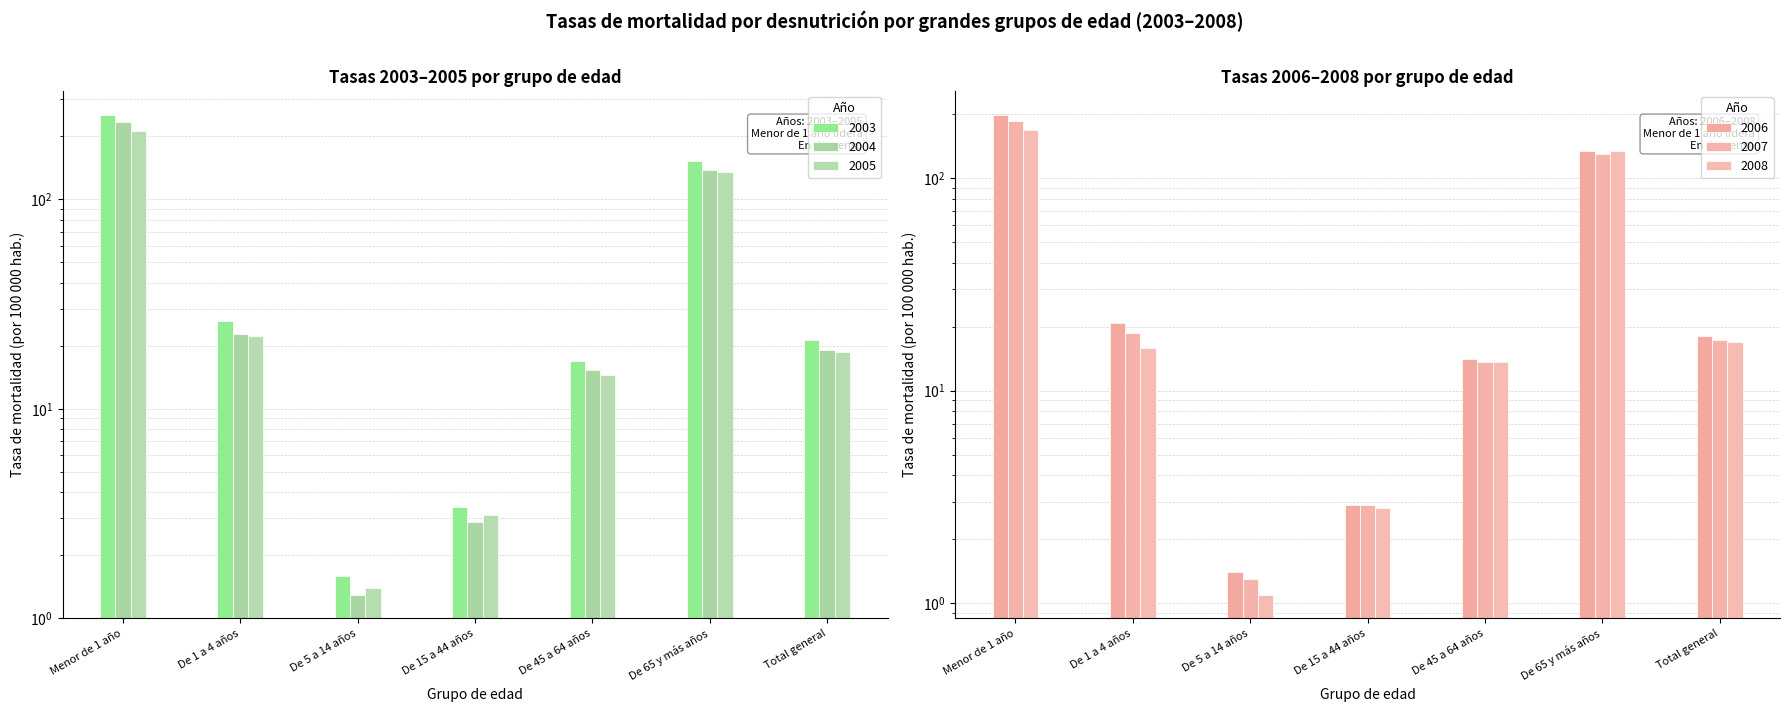

List the labels in order of 2005 value, smallest first.

De 5 a 14 años, De 15 a 44 años, De 45 a 64 años, Total general, De 1 a 4 años, De 65 y más años, Menor de 1 año